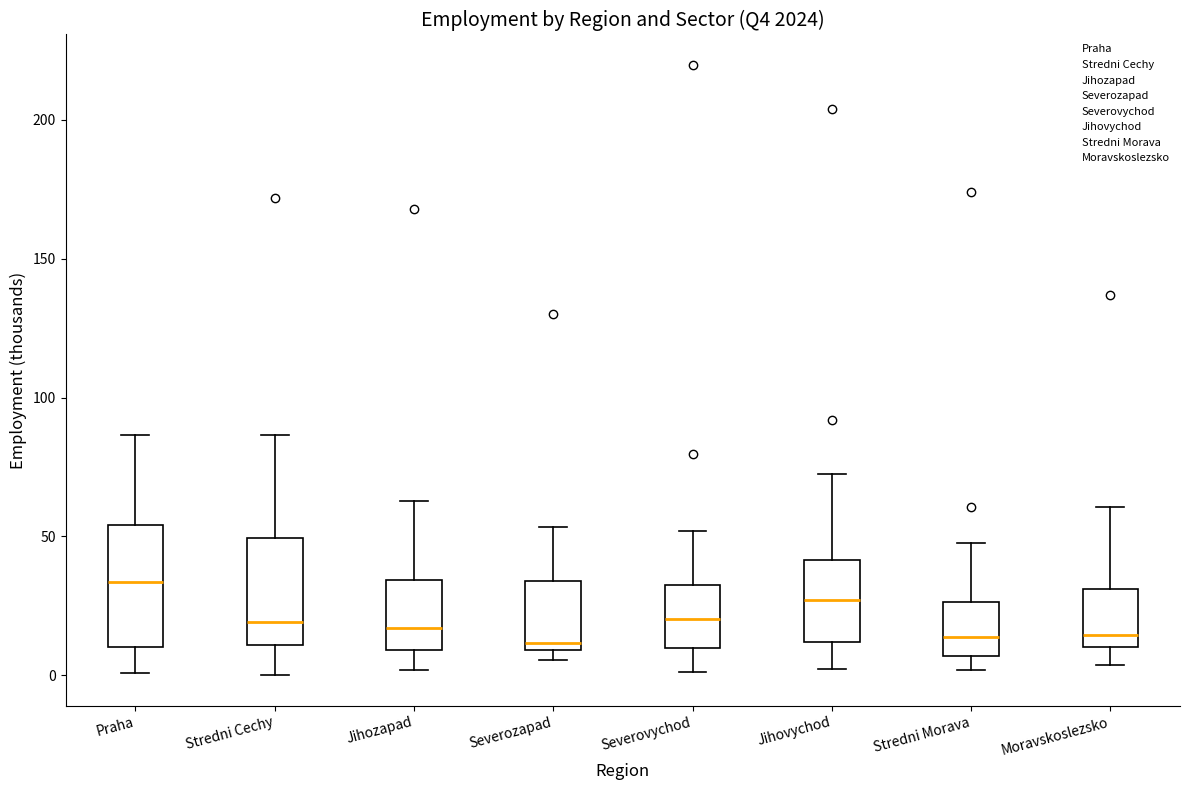

Reading left to right, transcribe this box plot: for each box, give where its median line is, the range the box spans, and where its two whiskers end, as read against the y-axis. The values are not printed on the chart, so give them approximately, as read against the axis.

Praha: median 35, box 10 to 55, whiskers 0 to 85
Stredni Cechy: median 20, box 10 to 50, whiskers 0 to 85
Jihozapad: median 15, box 10 to 35, whiskers 0 to 65
Severozapad: median 10 (just above the box's lower edge), box 10 to 35, whiskers 5 to 55
Severovychod: median 20, box 10 to 30, whiskers 0 to 50
Jihovychod: median 25, box 10 to 40, whiskers 0 to 75
Stredni Morava: median 15, box 5 to 25, whiskers 0 to 45
Moravskoslezsko: median 15, box 10 to 30, whiskers 5 to 60